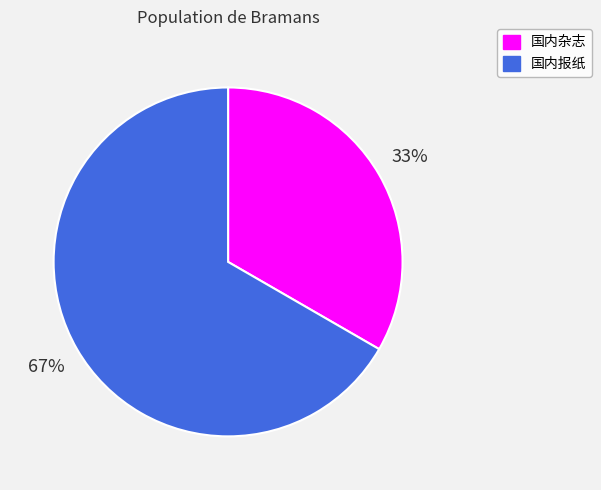

How many segments does this pie chart have?

2